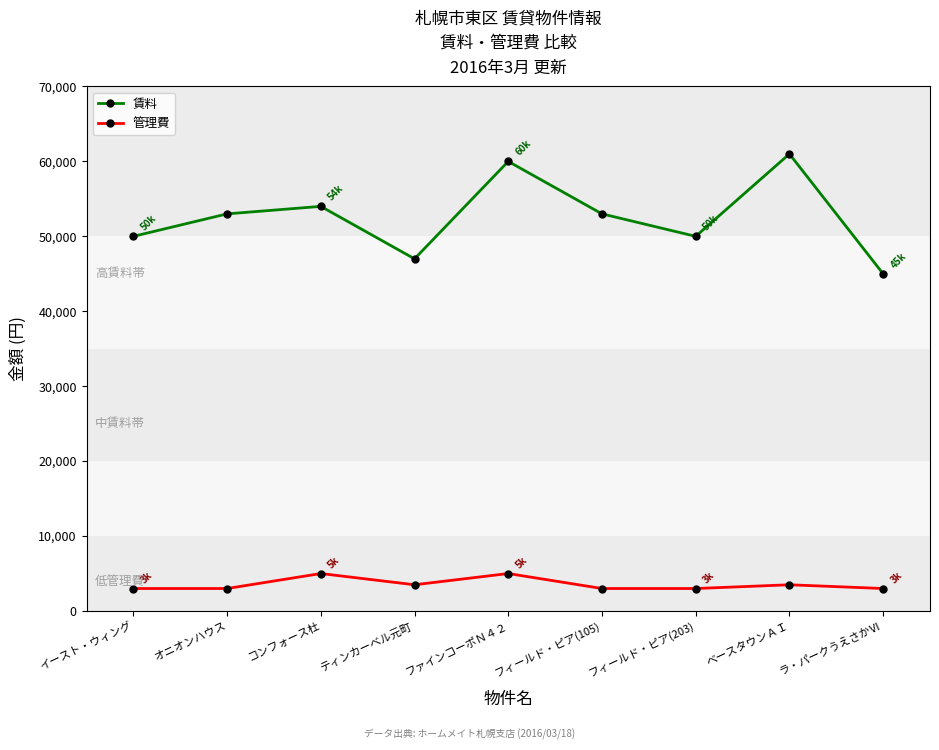

True or false: 管理費 and 賃料 cross at least once.

False